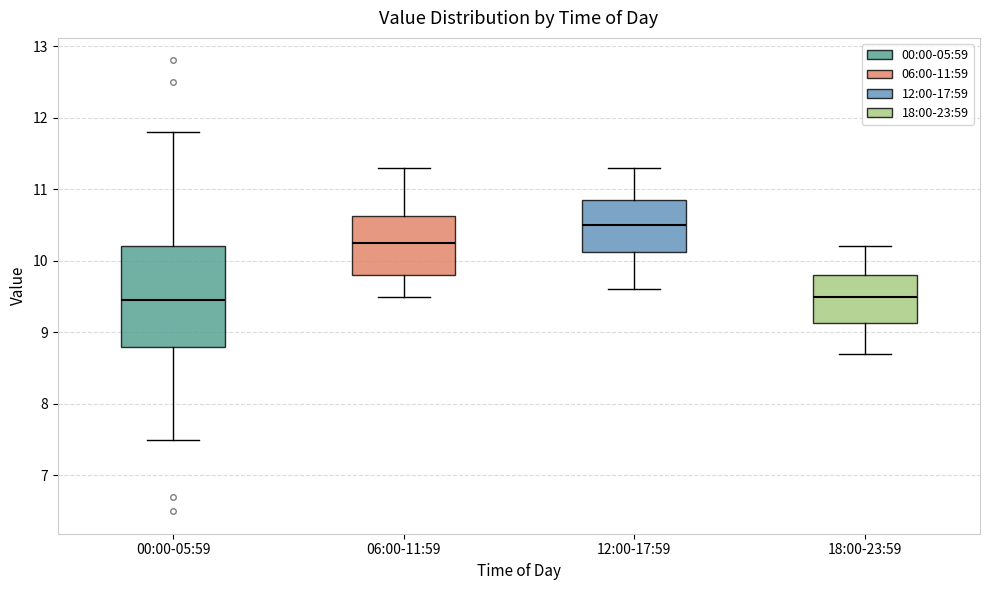

Where does the median line of the box for 00:00-05:59 sit on the y-axis? The values are not printed on the chart, so give them approximately, as read against the axis.

9.5